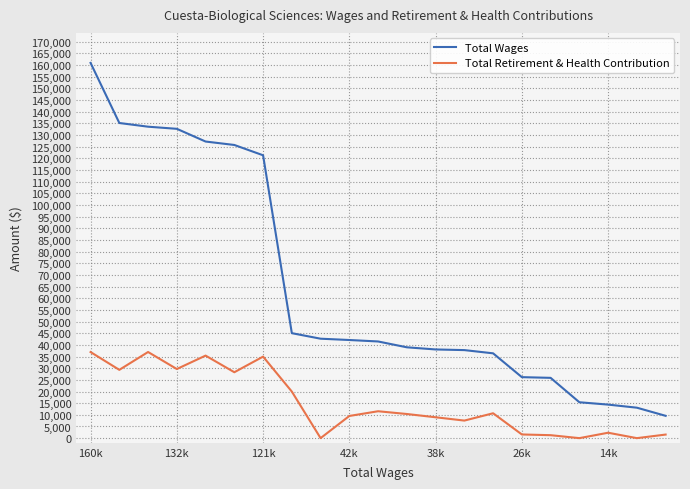

Which series has the widest spread of values?

Total Wages